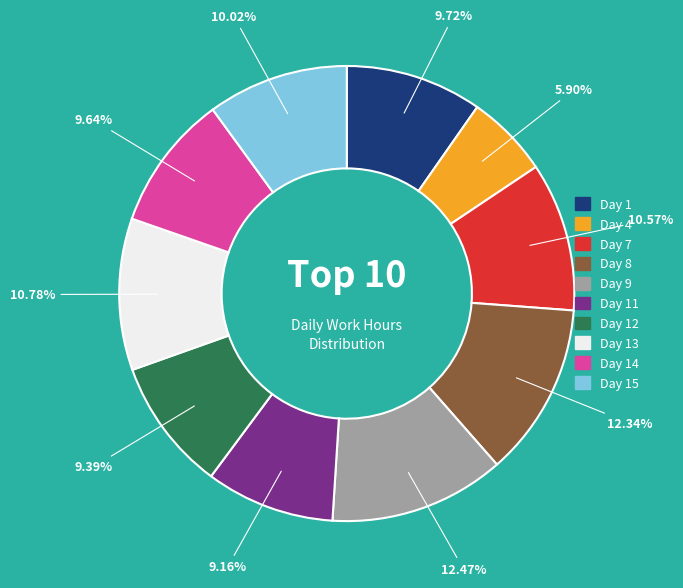

Does any single category account for the majority?

No